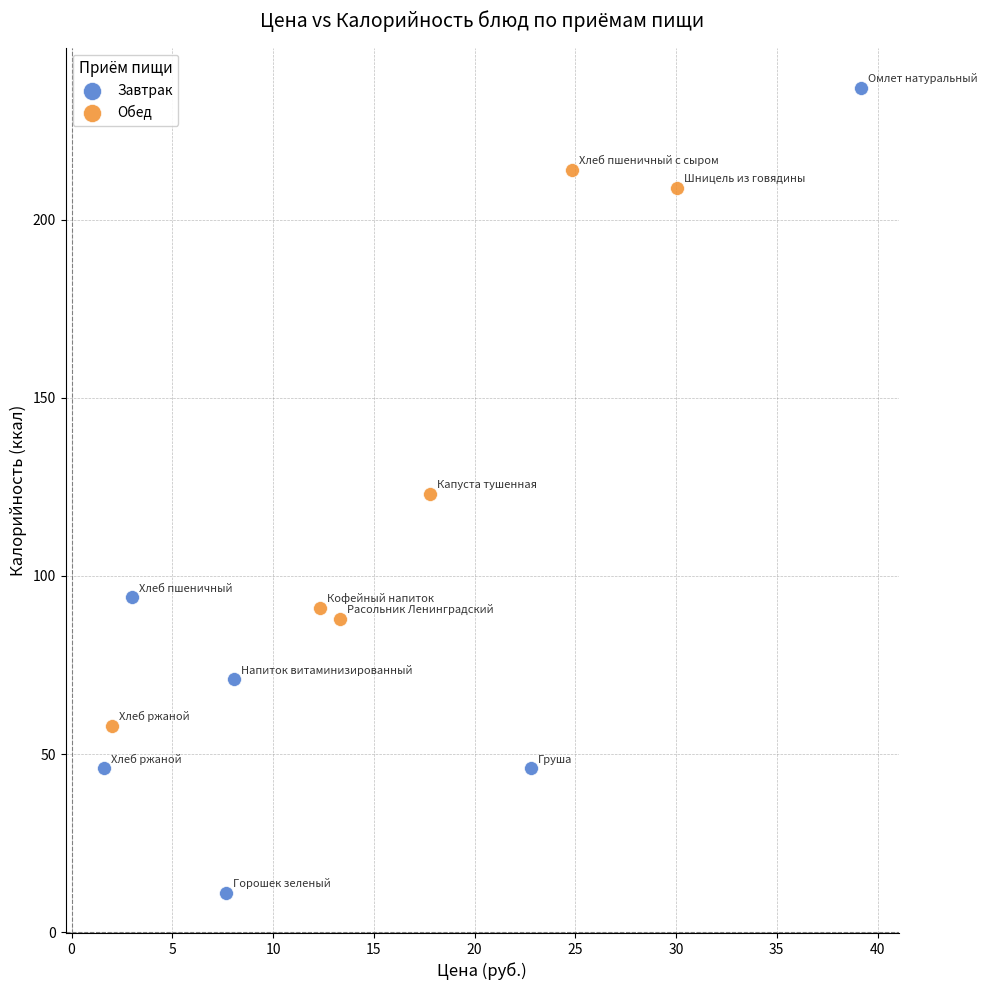

What are all the series names shown in the legend?

Завтрак, Обед